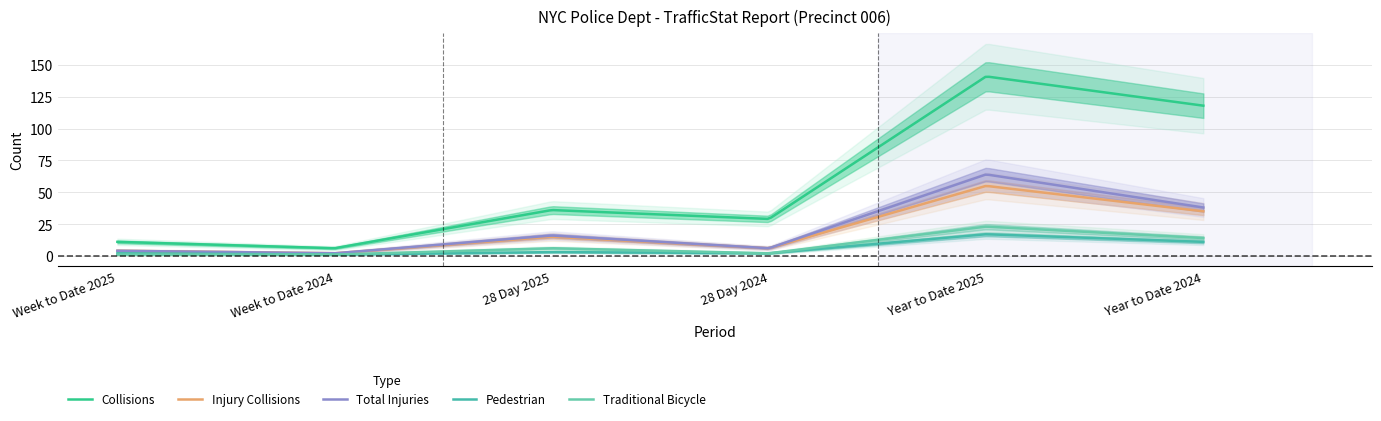

Count the number of data series in this chart.

5